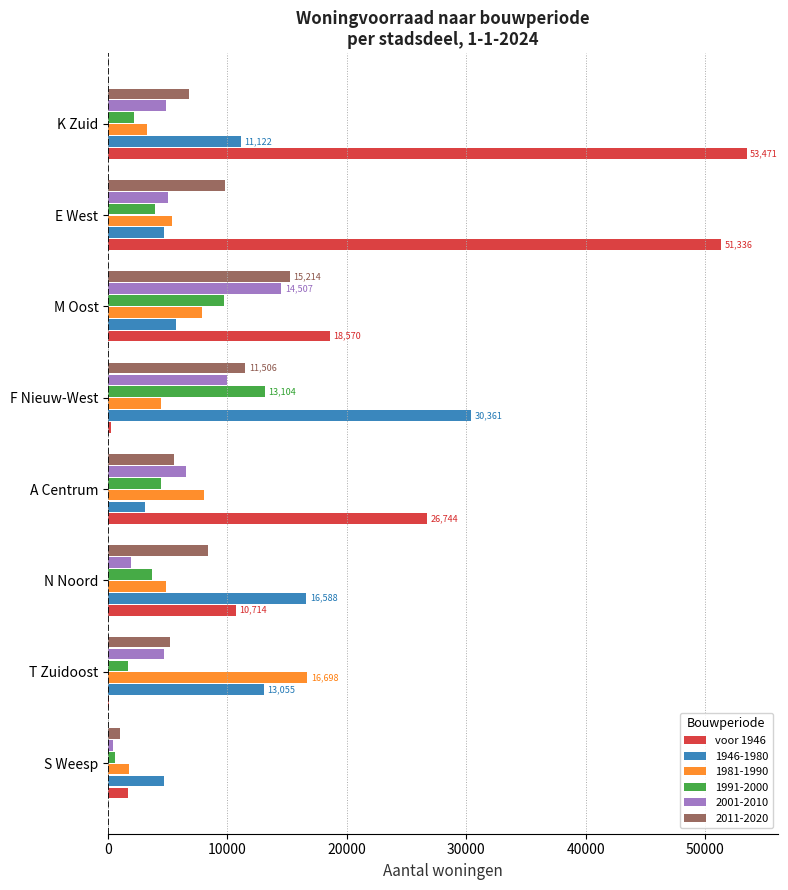

The value of 1946-1980 at N Noord is 16588. True or false?

True